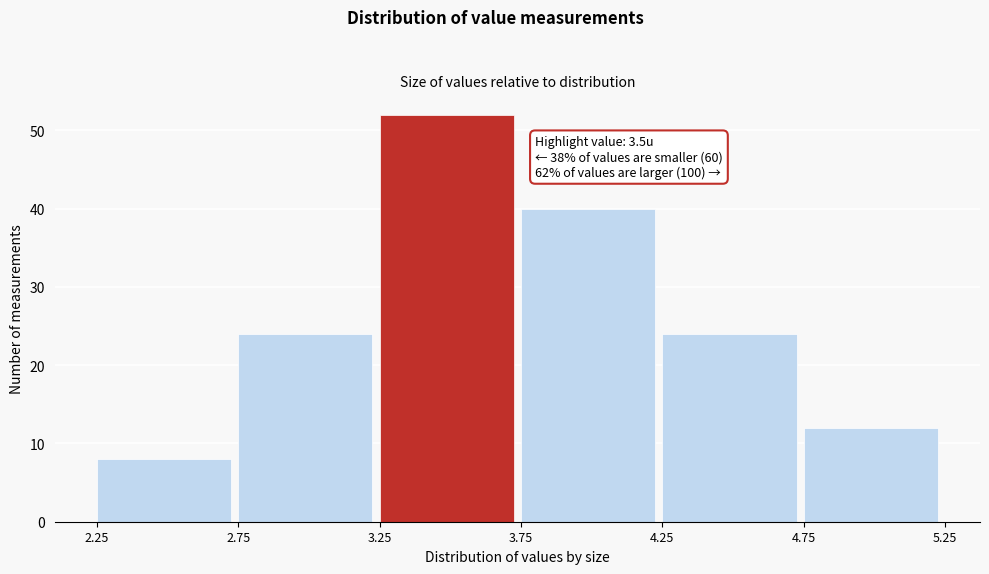

Which range on the x-axis has the tallest bar?

3.25 to 3.75